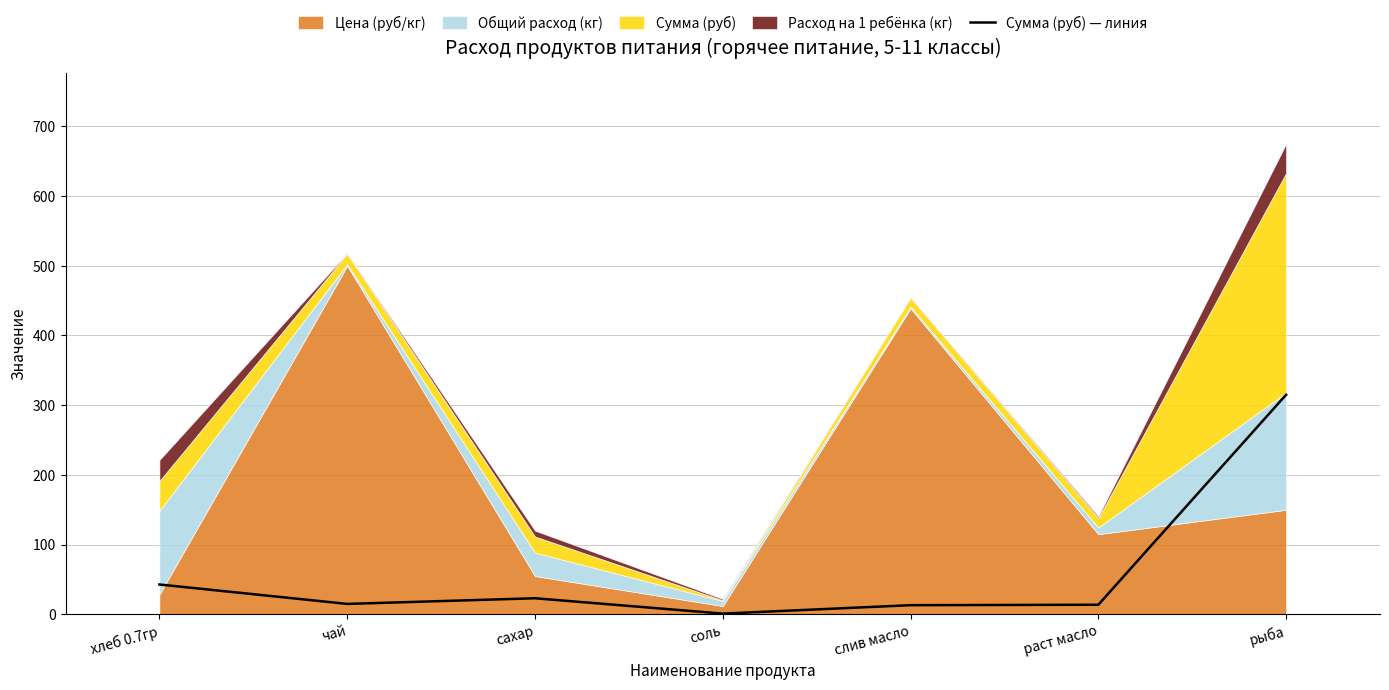

What is the change in value from хлеб 0.7гр to раст масло?

-29.1